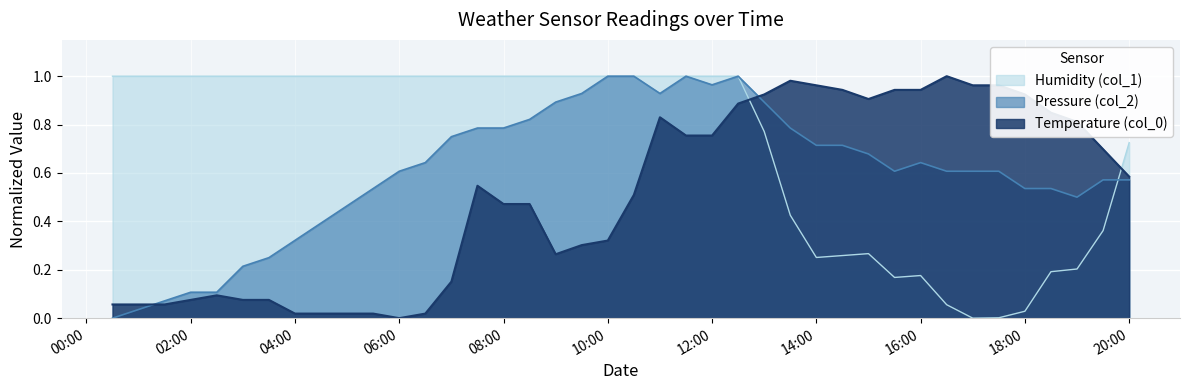

Which series has the largest total across all categories?

Humidity (col_1)